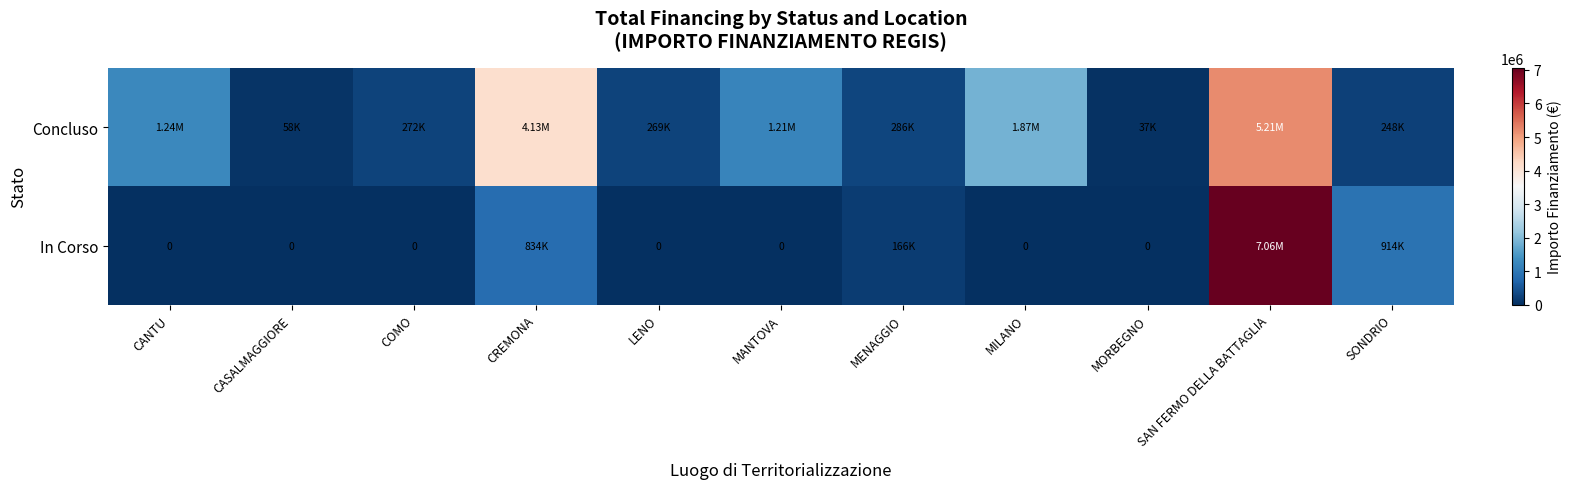

How many categories are shown in the chart?

11